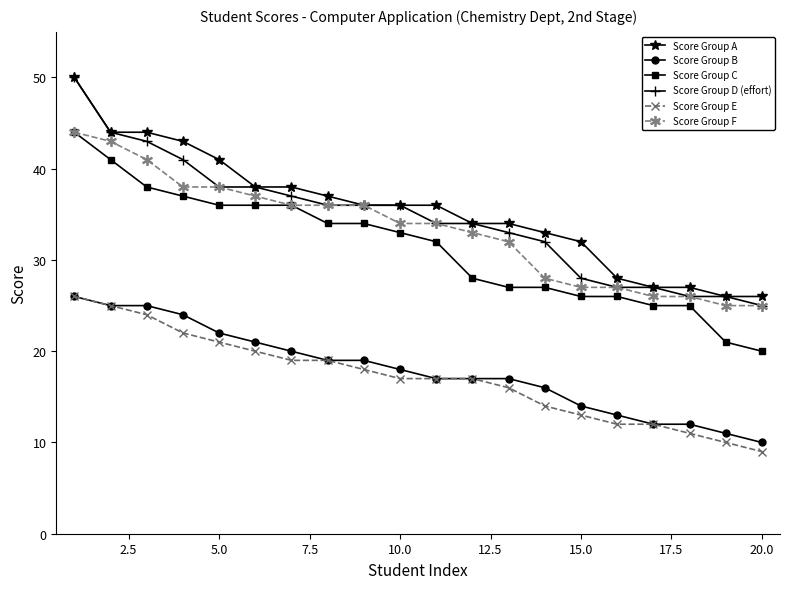

True or false: Score Group E and Score Group C intersect in this chart.

False